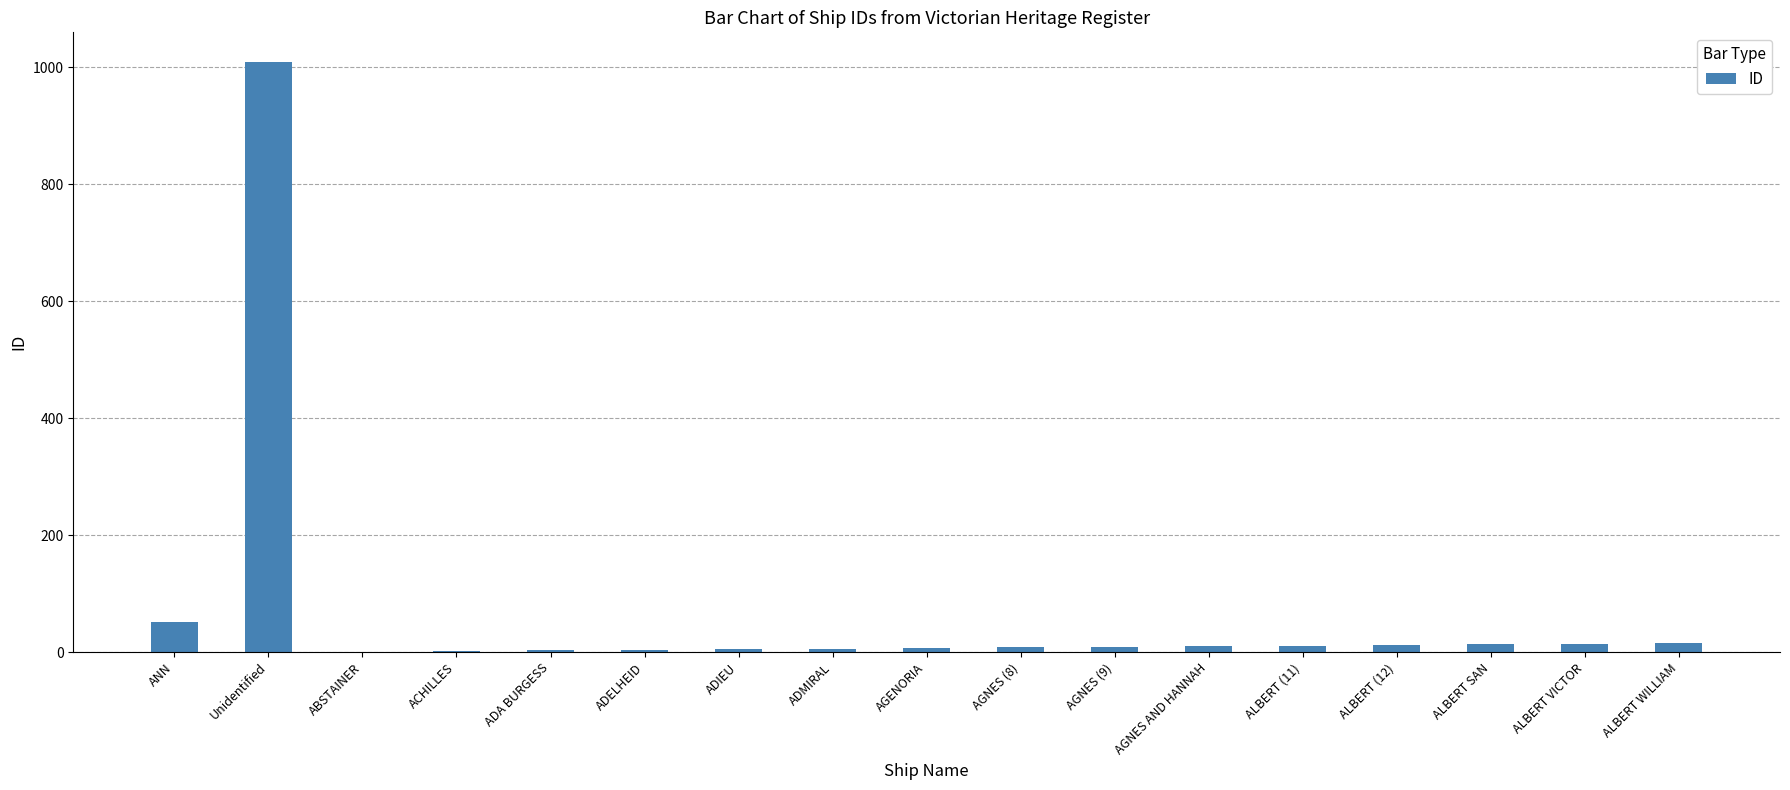

What is the greatest value displayed?

1009